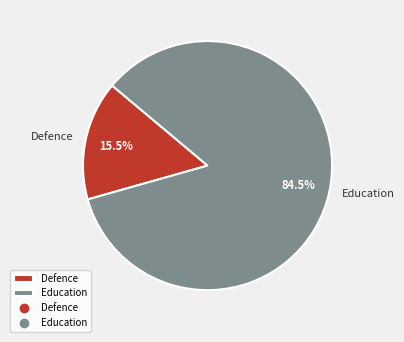

The Defence slice represents 1% of the pie. True or false?

False